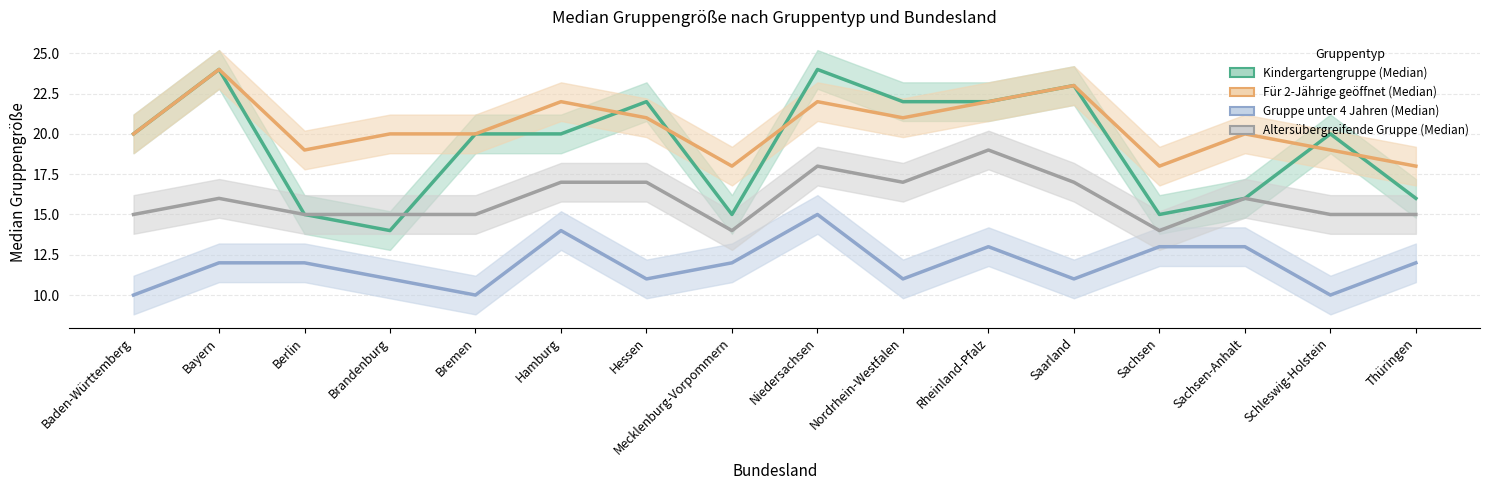

What is the lowest value of the Altersübergreifende Gruppe (Median) series?

14